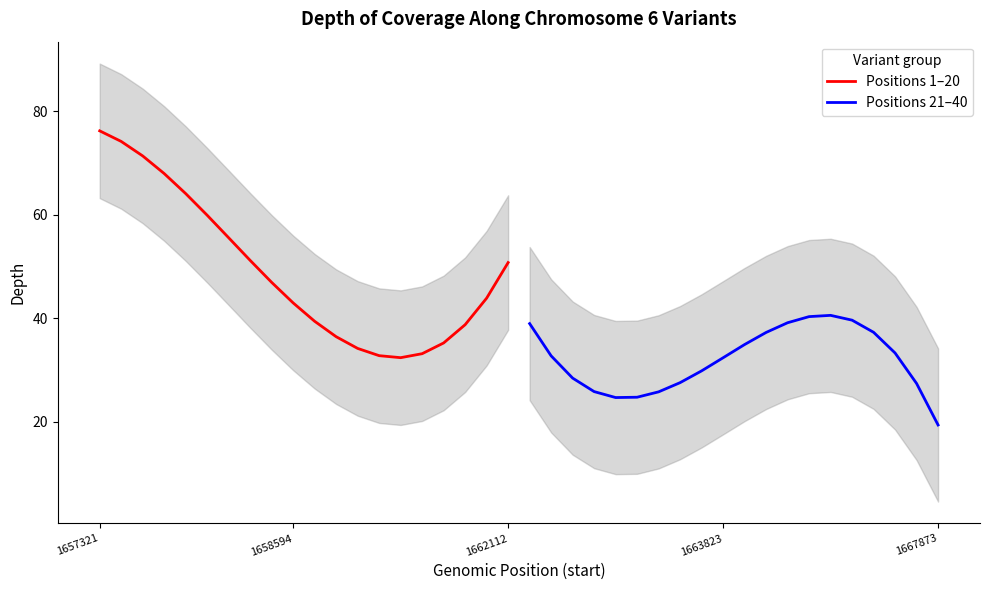

At how many categories does at least one series exceed 38?

18